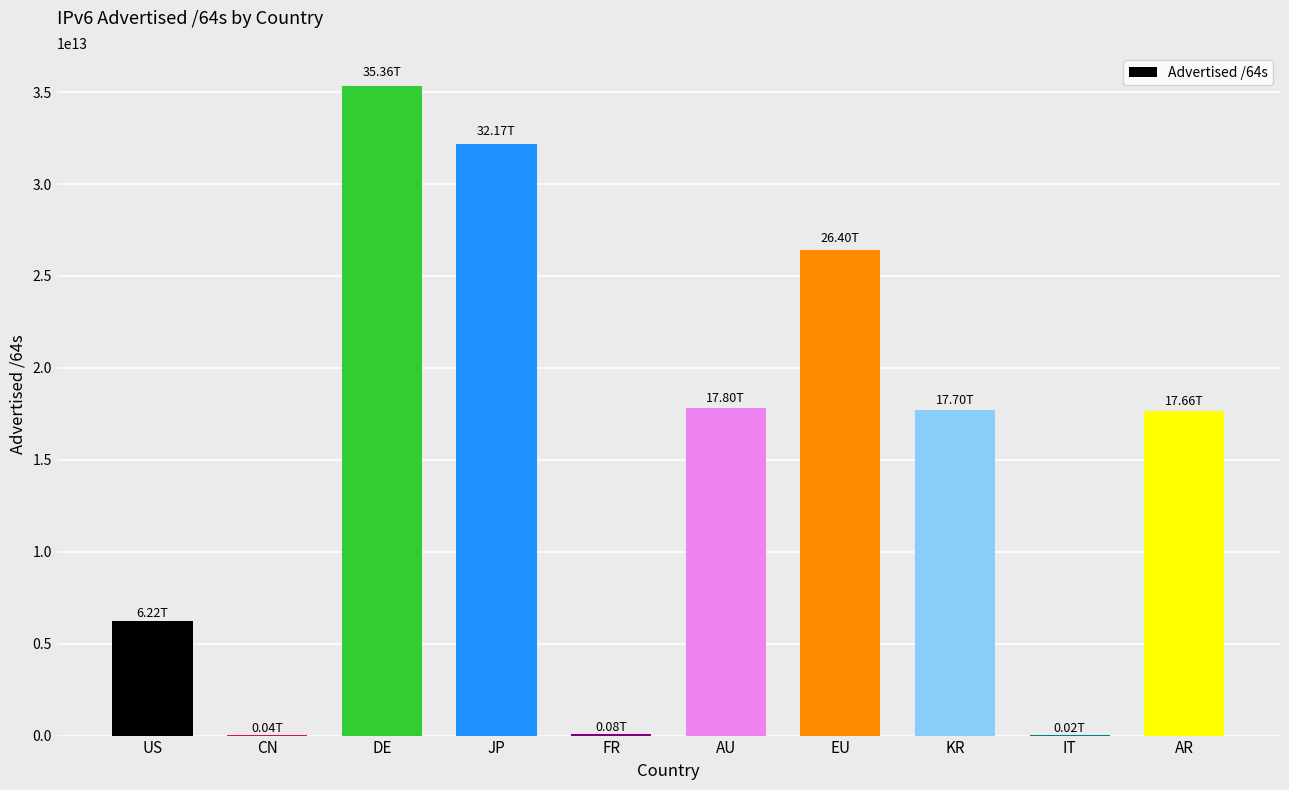

True or false: the data shows 17656611733504 at AR.

True